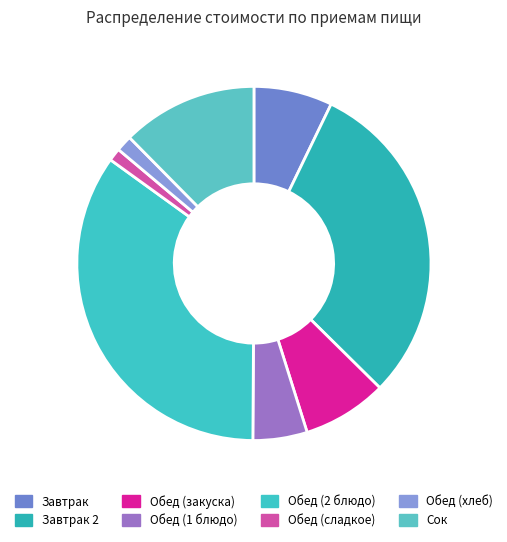

To the nearest percent, what is the average slice percentage?

12%